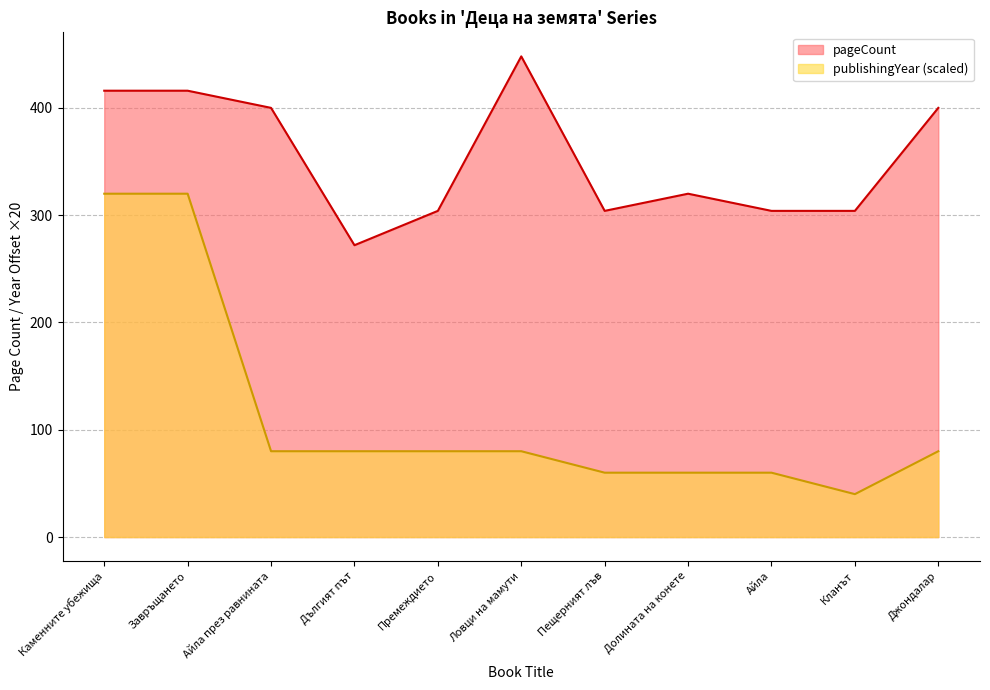

In publishingYear, how many points are lower than both neighbors (excluding endpoints)?

1